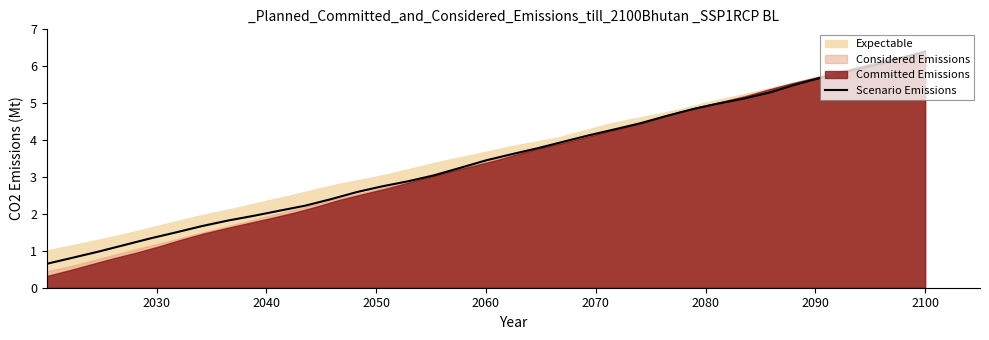

What is the lowest value of the Scenario Emissions series?

0.6